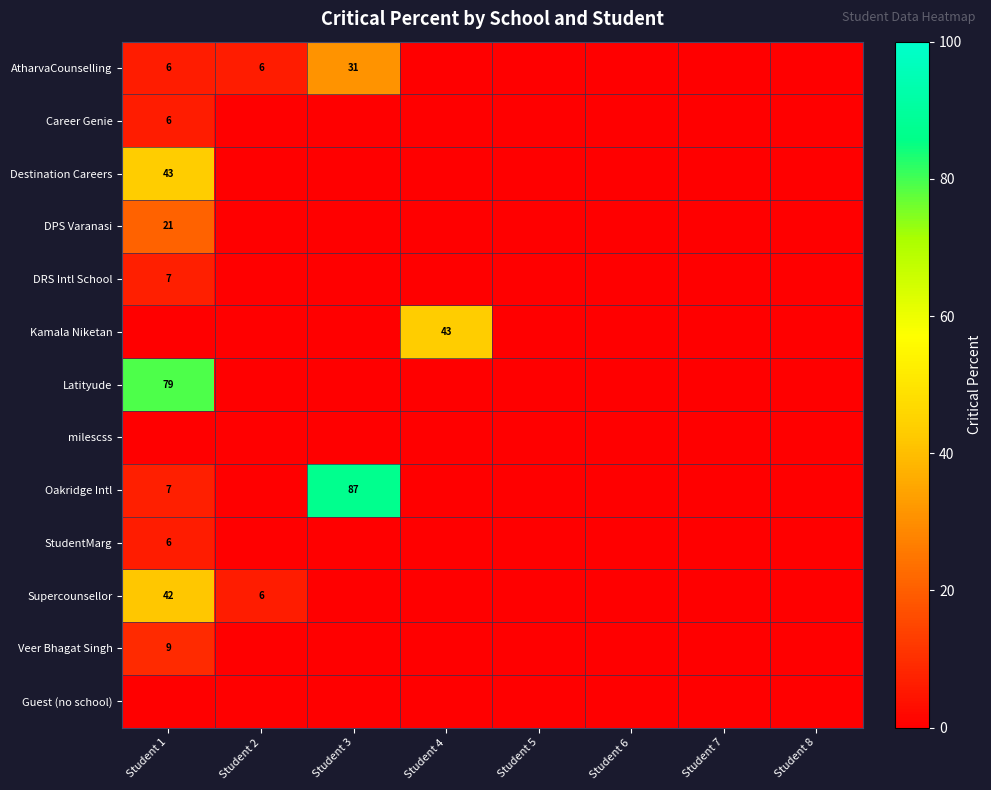

How many distinct data groups are displayed?

13